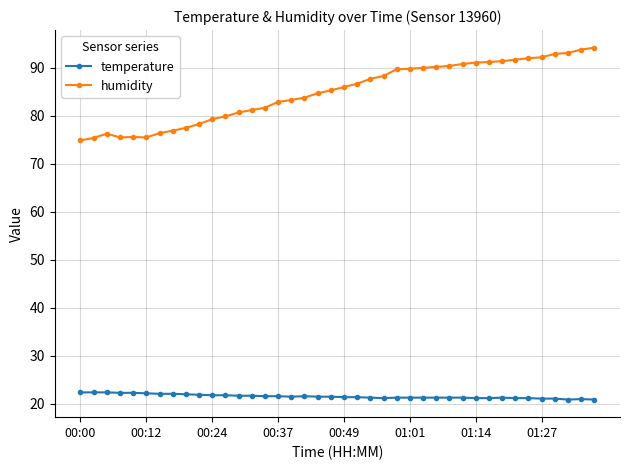

Which series has the largest range (max minus min)?

humidity